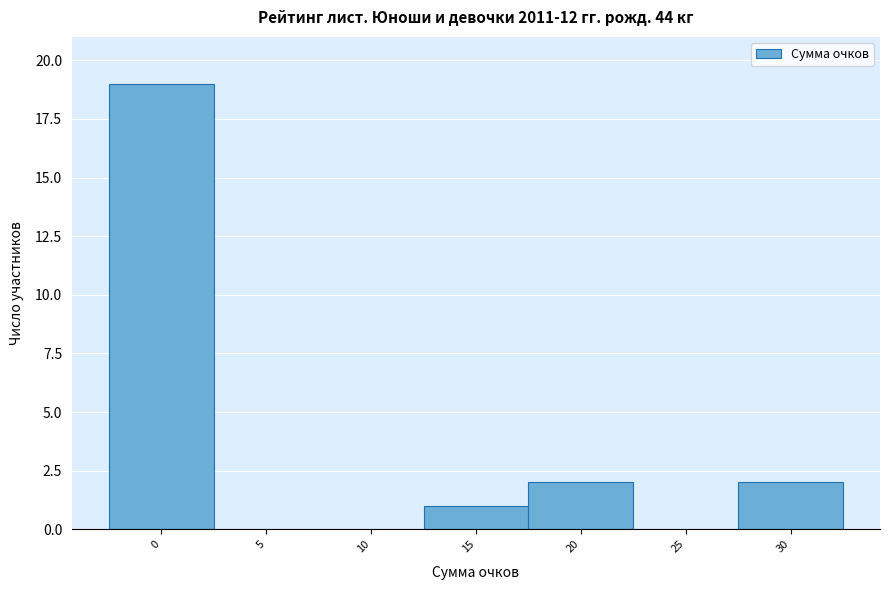

Over which range of the x-axis is the bar tallest?

-2.5 to 2.5